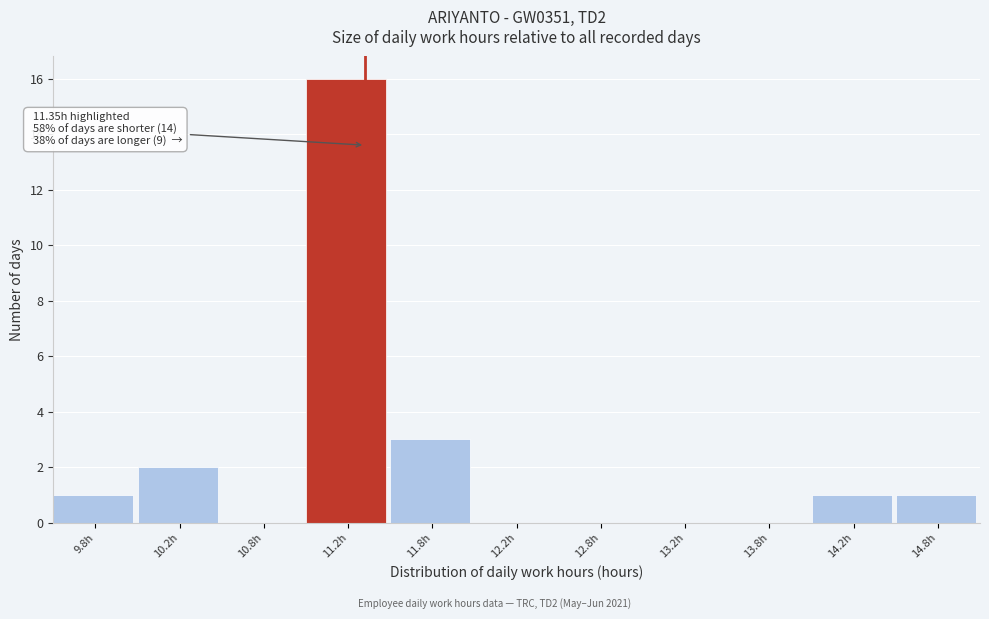

Over which range of the x-axis is the bar tallest?

11.0 to 11.5